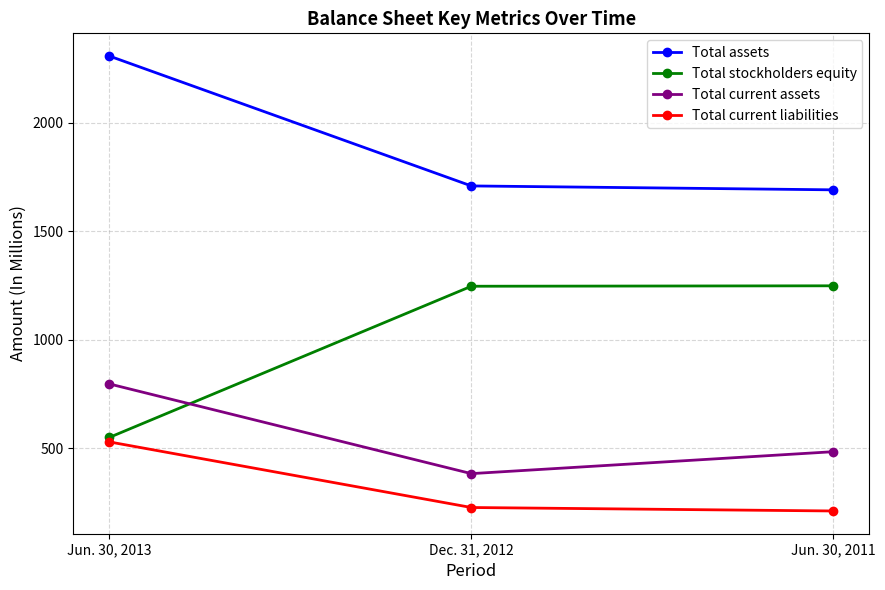

Does the chart display data point markers on the line(s)?

Yes